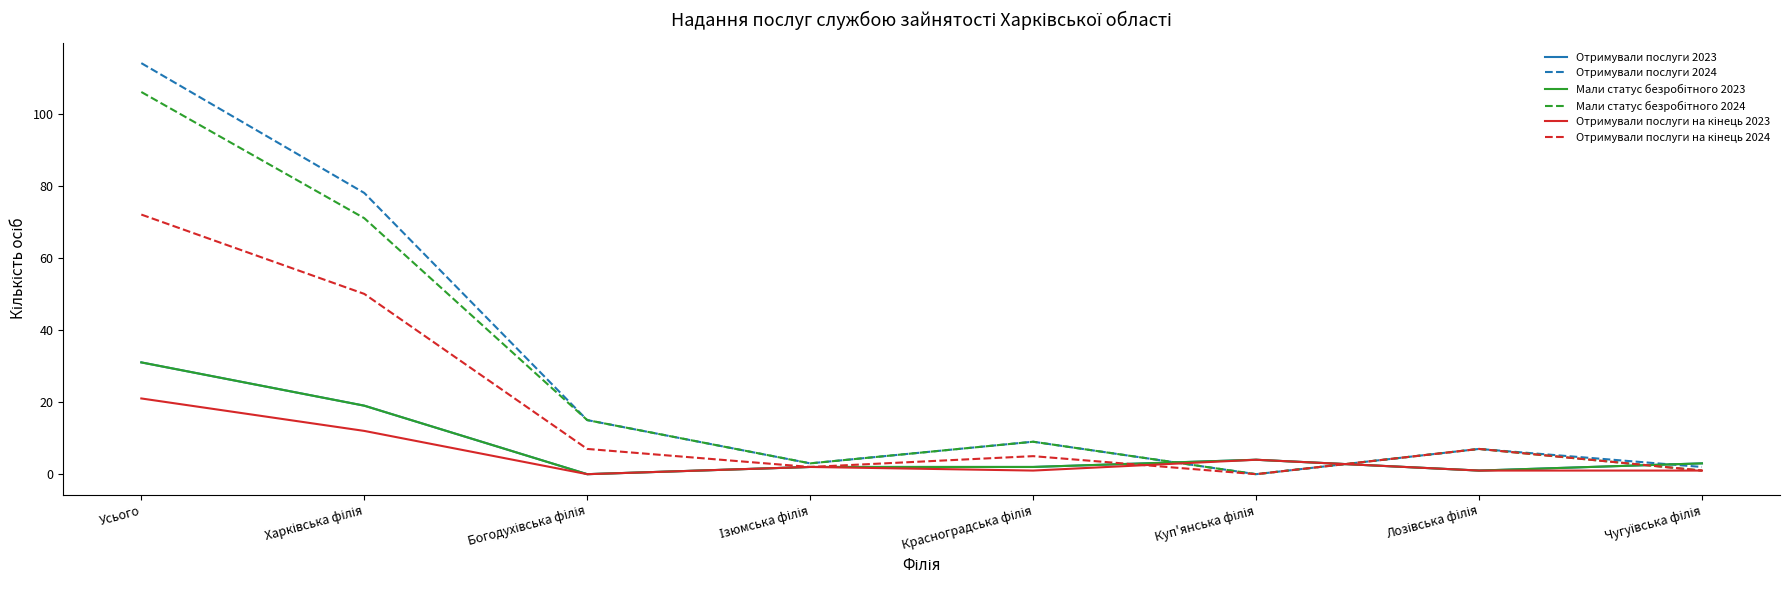

How many lines are shown in the chart?

6